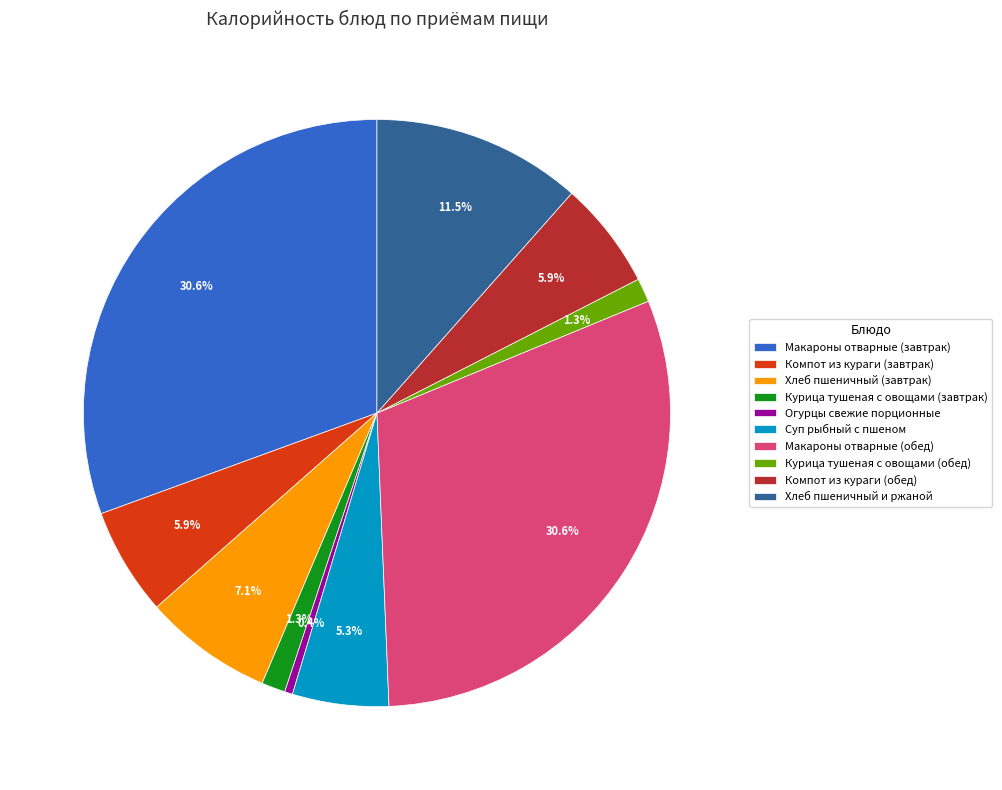

To the nearest percent, what percentage of the pie is Макароны отварные (завтрак)?

31%